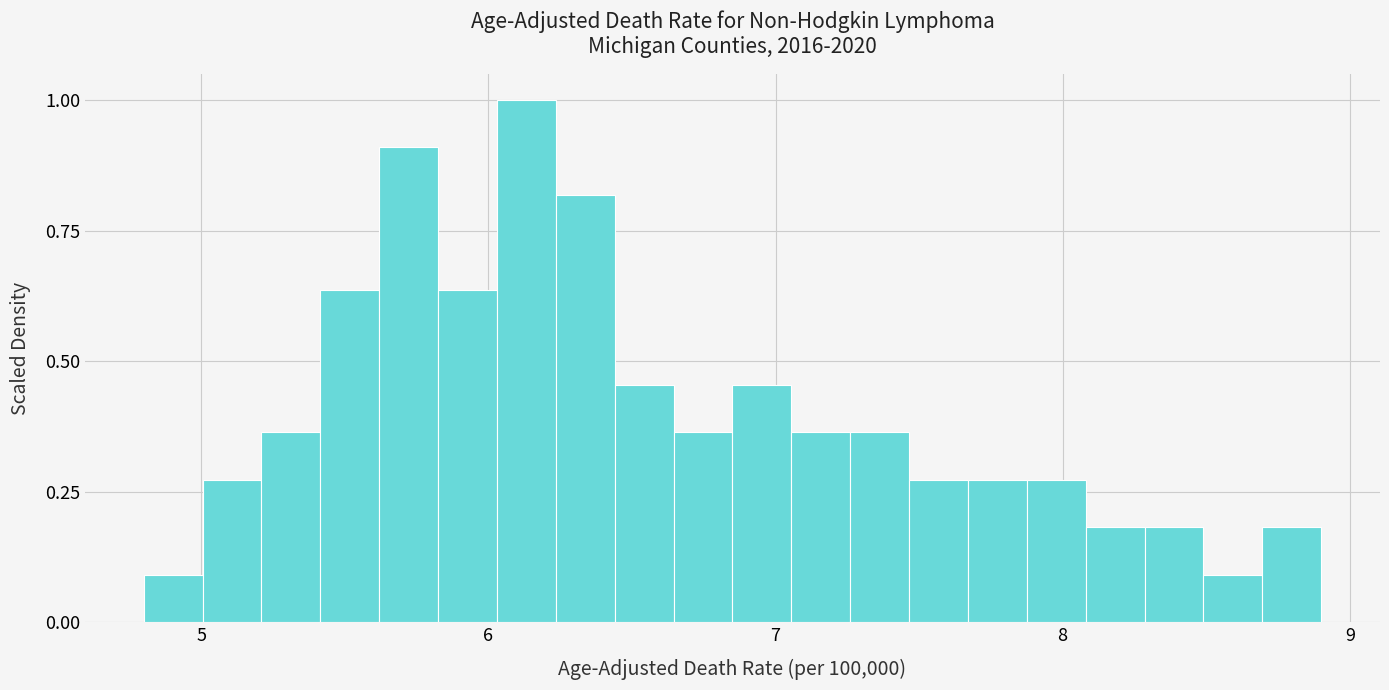

Read against the x-axis, roughly where is the centre of the tallest bar?

6.1